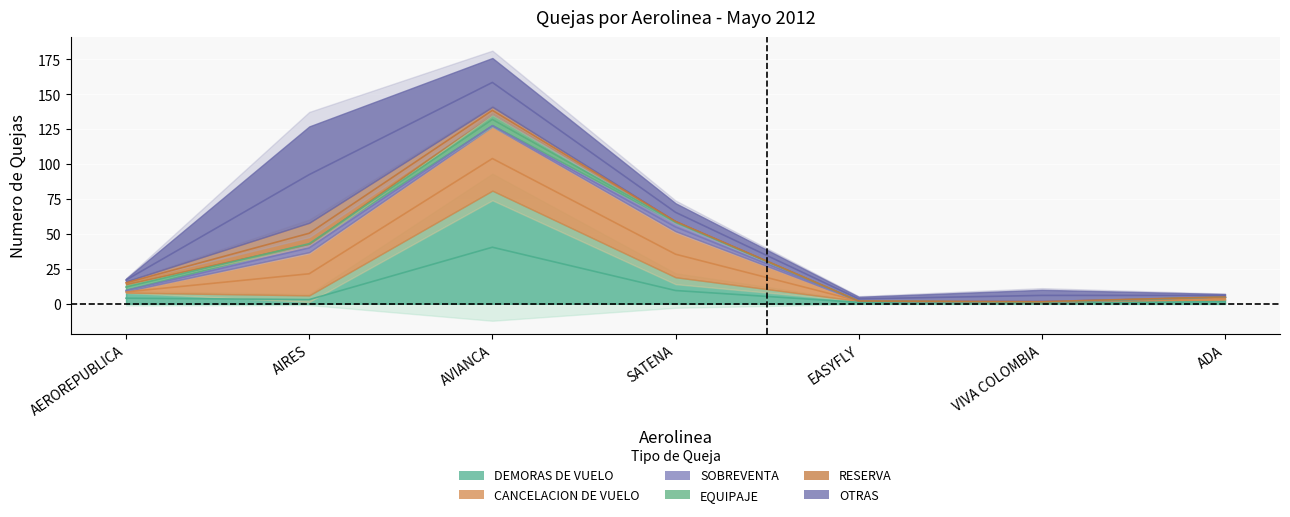

At how many categories does at least one series exceed 40?

2